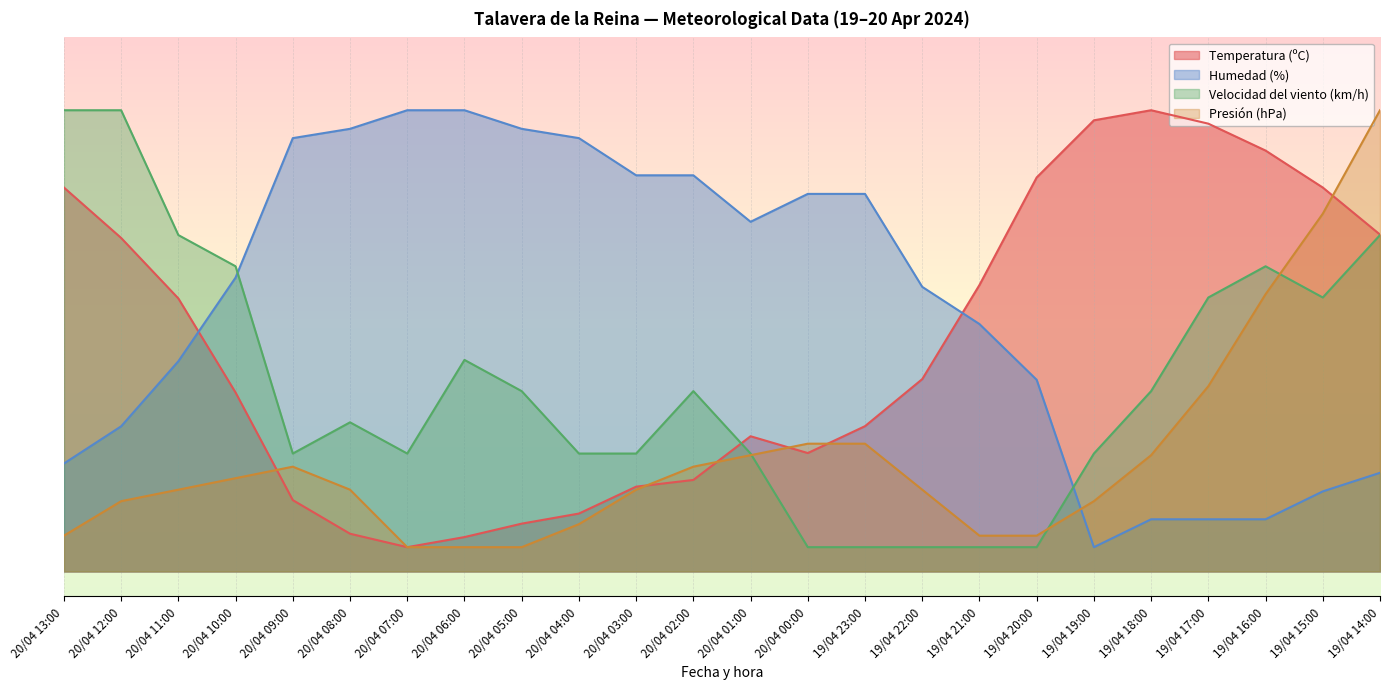

Which has a higher value, 20/04 12:00 or 20/04 10:00?

20/04 12:00